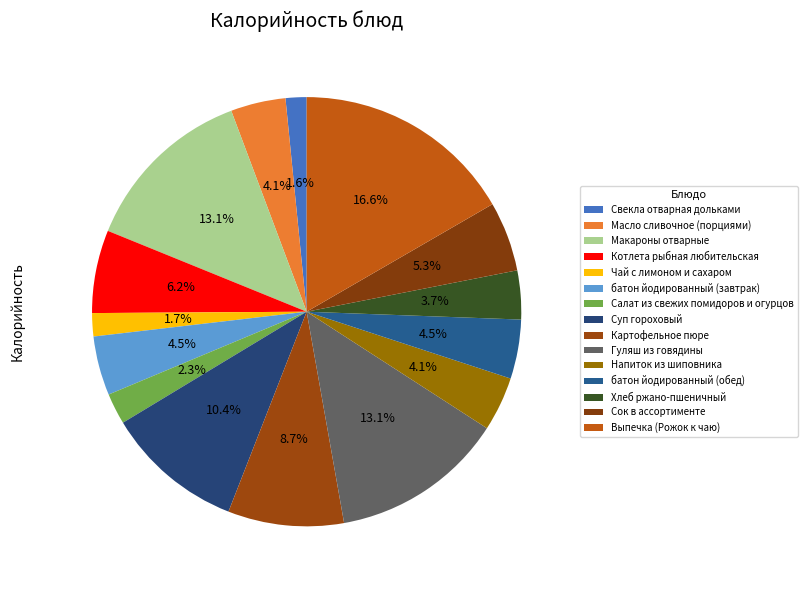

Count the number of slices in the pie.

15